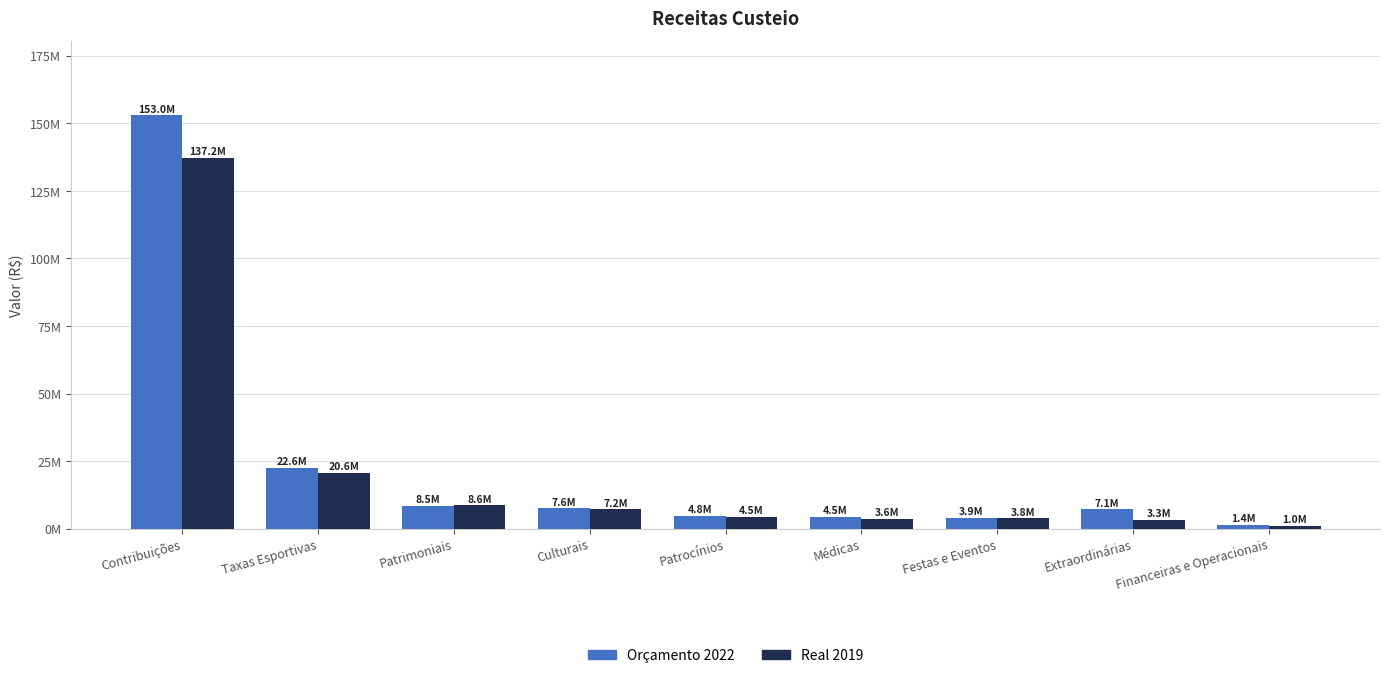

What are all the series names shown in the legend?

Orçamento 2022, Real 2019